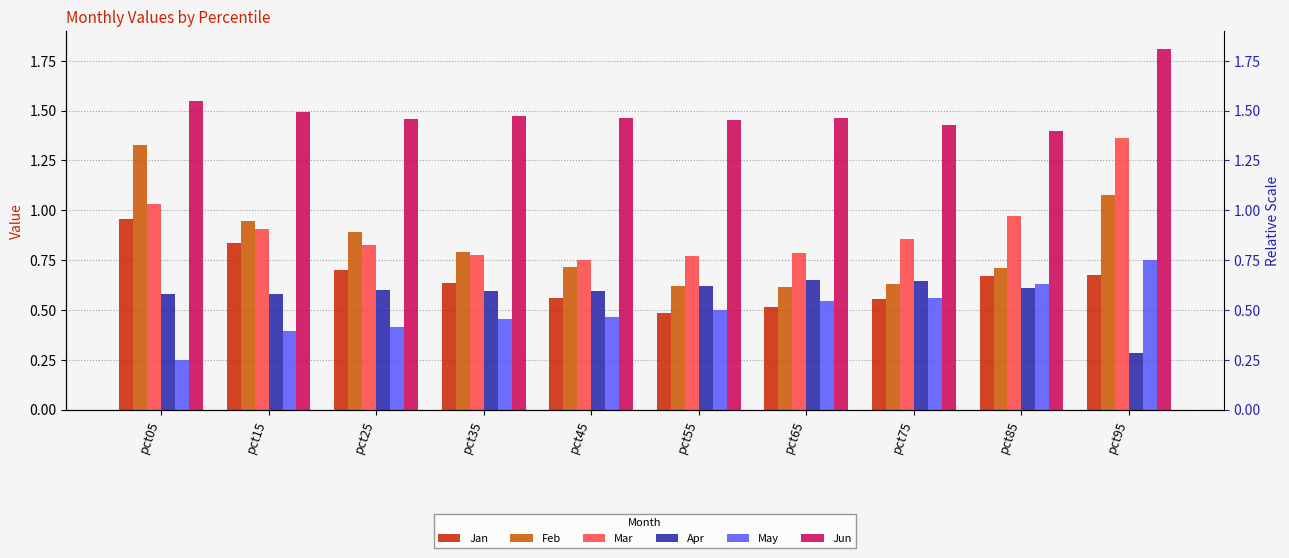

True or false: Feb has a value of 1.0 at pct75.

False